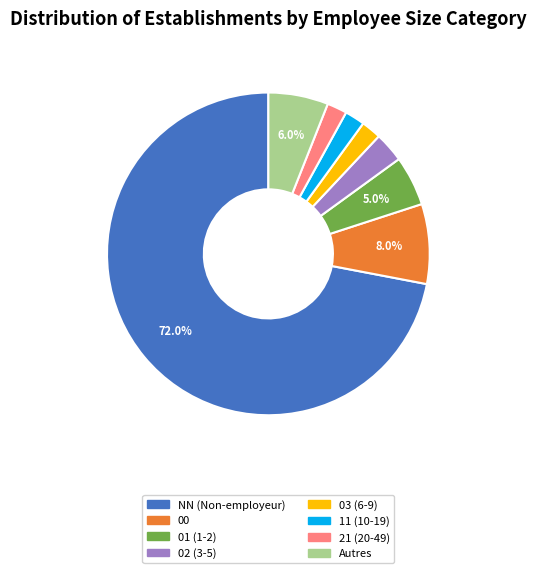

What is the largest slice in the pie chart?

NN (Non-employeur)